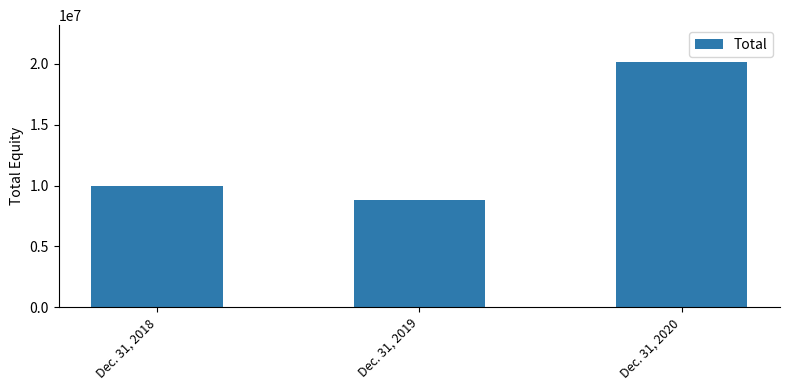

Reading left to right, extract all data points from this chart.

9939403	8801285	20156353